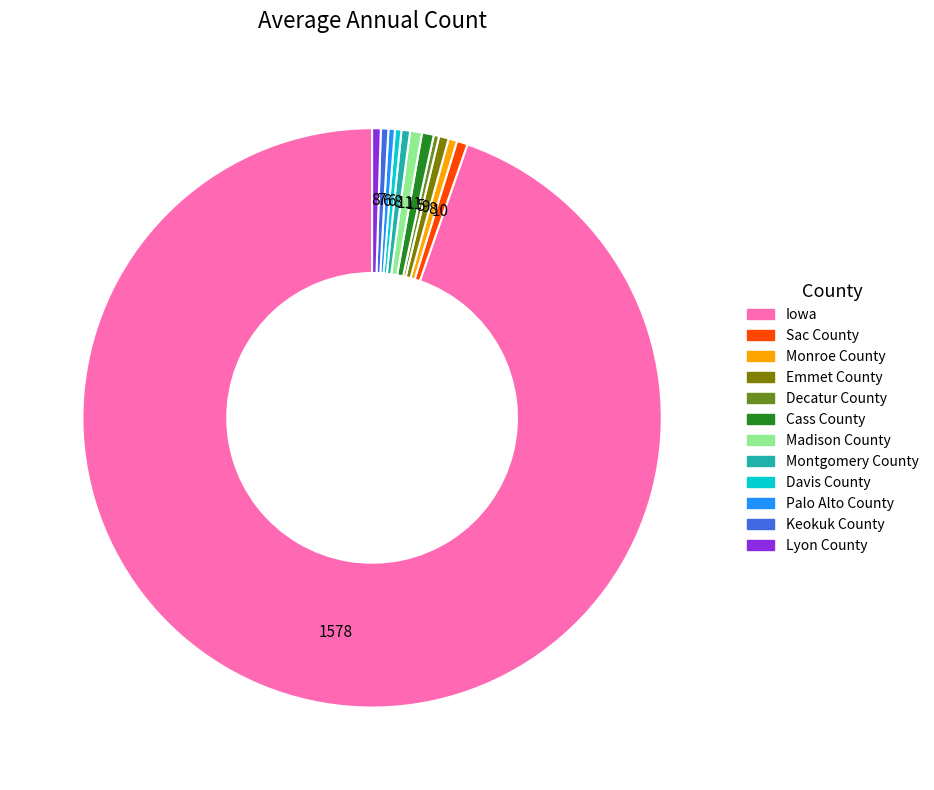

Is it true that Palo Alto County is 0% of the pie?

True